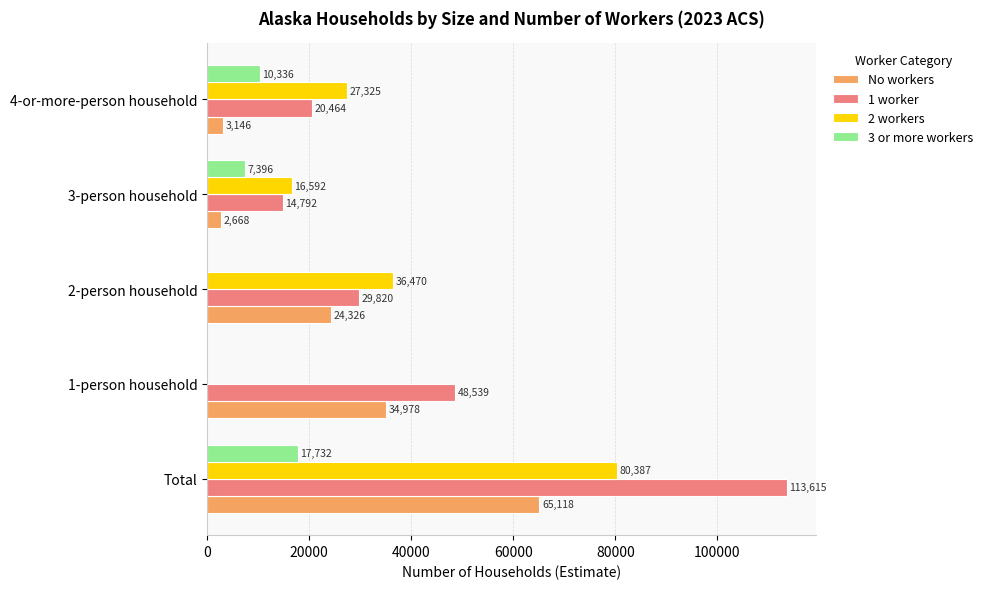

What are all the series names shown in the legend?

No workers, 1 worker, 2 workers, 3 or more workers